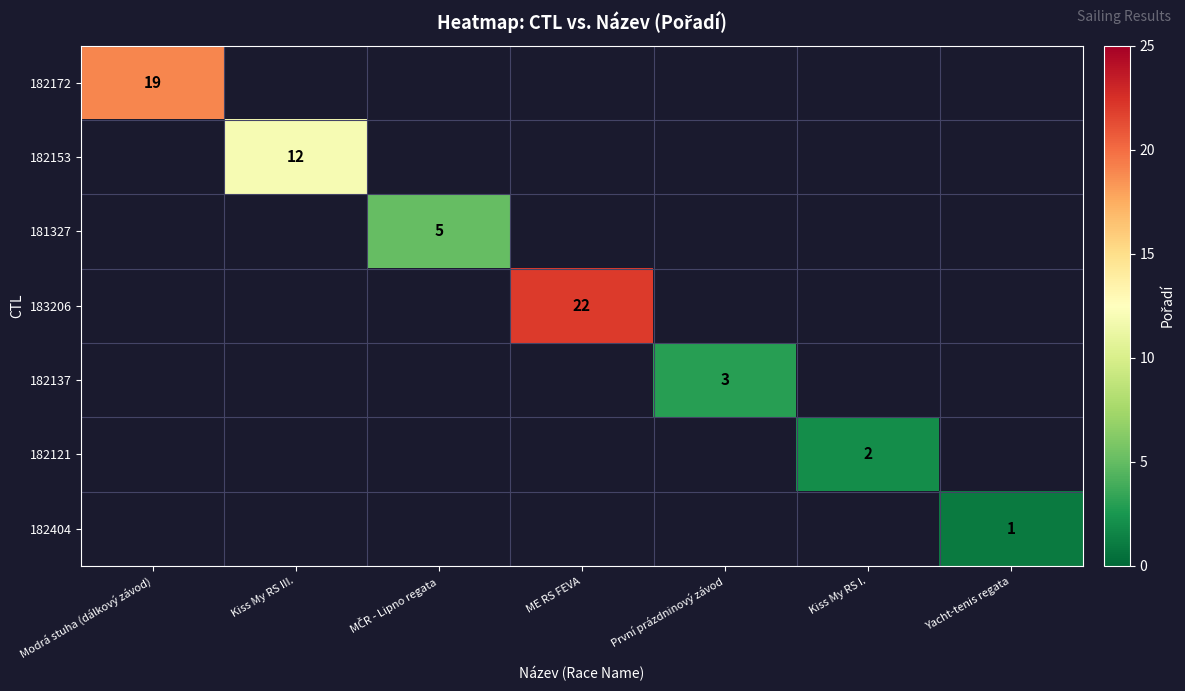

What is the difference between the maximum and minimum values in the 182404 series?

1